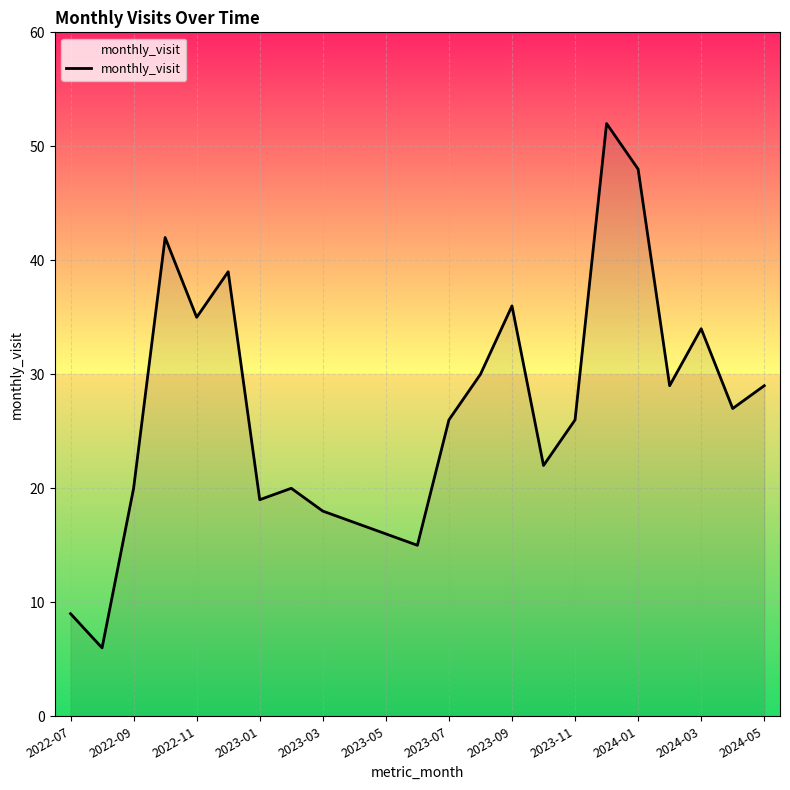

Reading left to right, transcribe all the data shown in this chart.

9	6	20	42	35	39	19	20	18	17	16	15	26	30	36	22	26	52	48	29	34	27	29